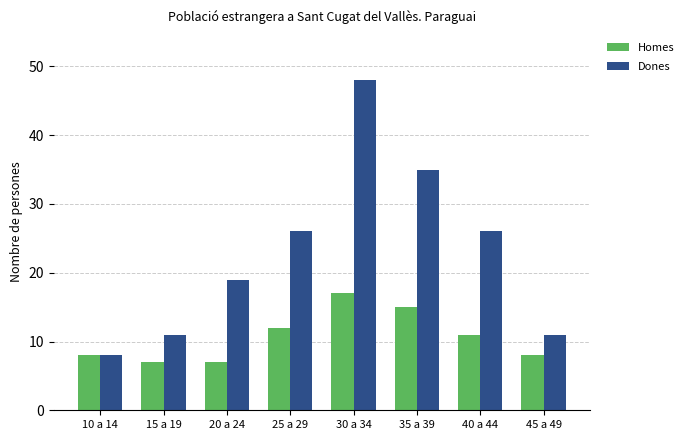

At which category is the sum across all series the highest?

30 a 34